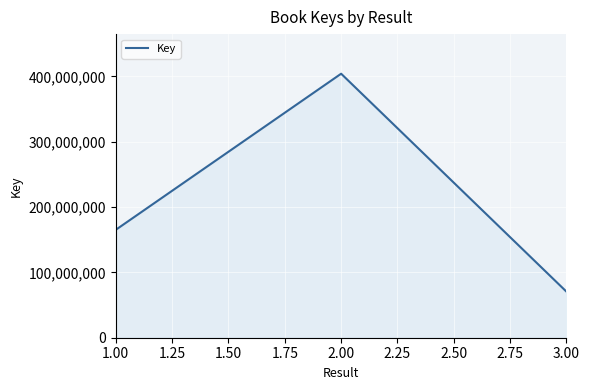

At which label is the value closest to 237327955?

1.00